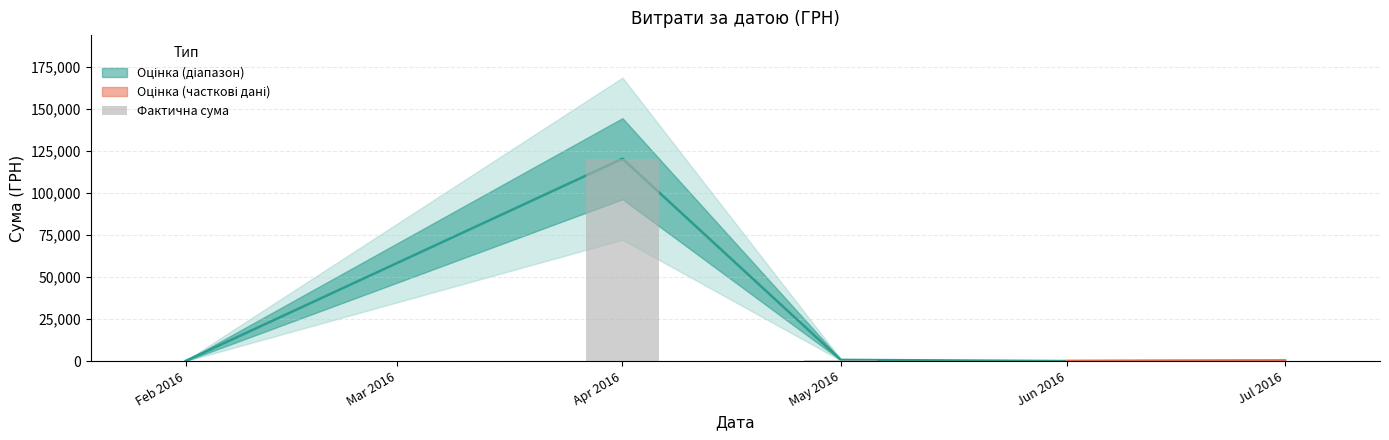

How many categories are shown in the chart?

5